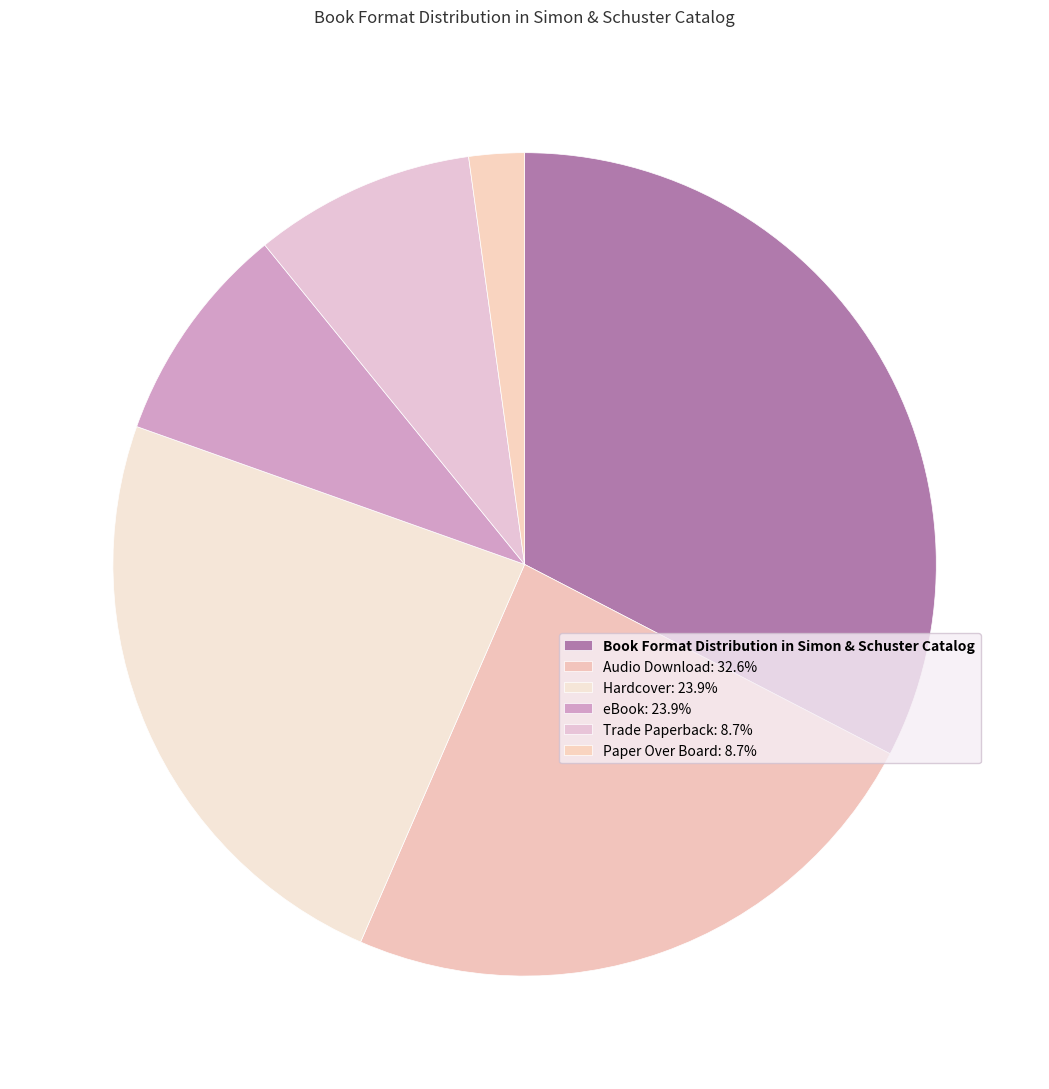

How many slices are in this pie chart?

6